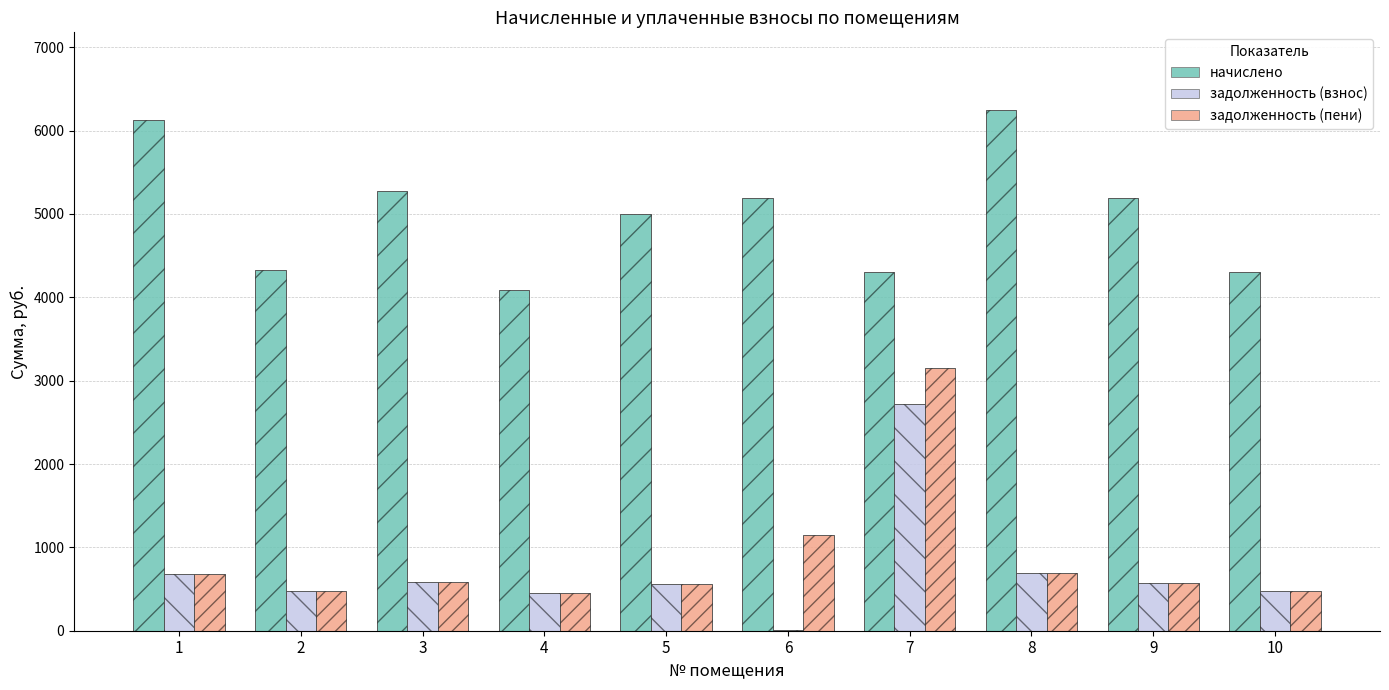

What is the spread (max minus min) of values at 6?

5186.6